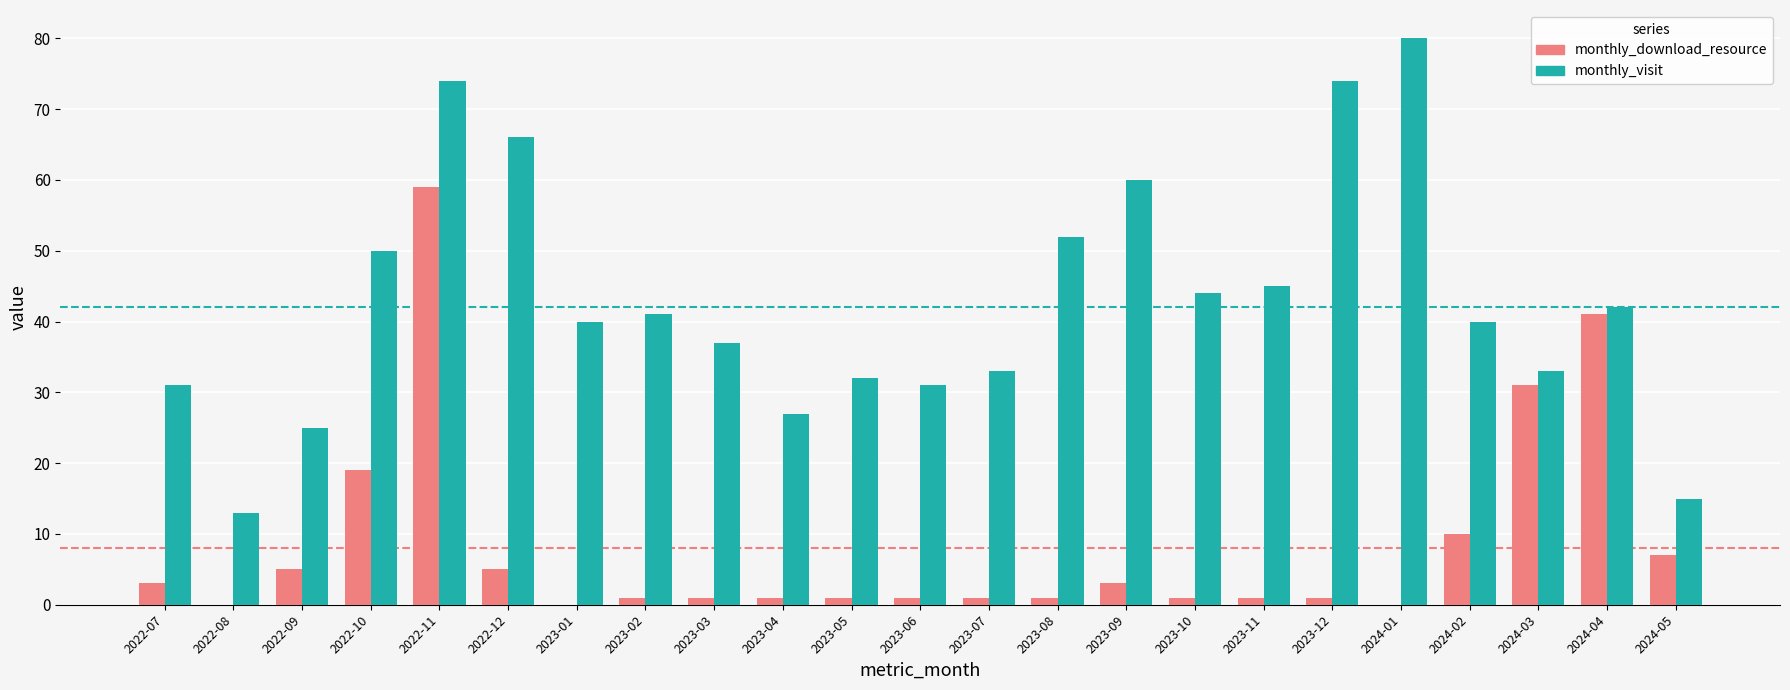

What is the sum of all monthly_download_resource values?

193